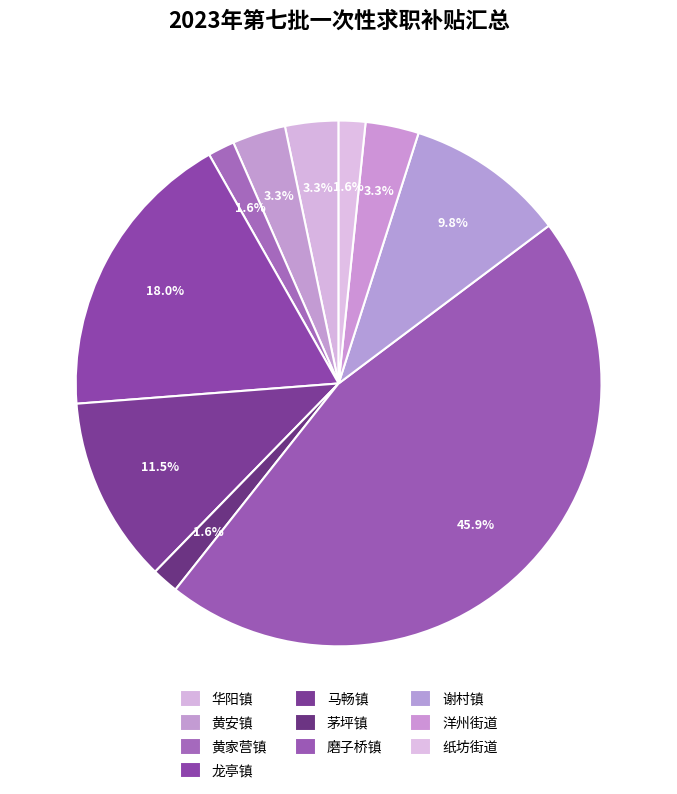

Rank the categories by value from lowest to highest.

黄家营镇, 茅坪镇, 纸坊街道, 华阳镇, 黄安镇, 洋州街道, 谢村镇, 马畅镇, 龙亭镇, 磨子桥镇